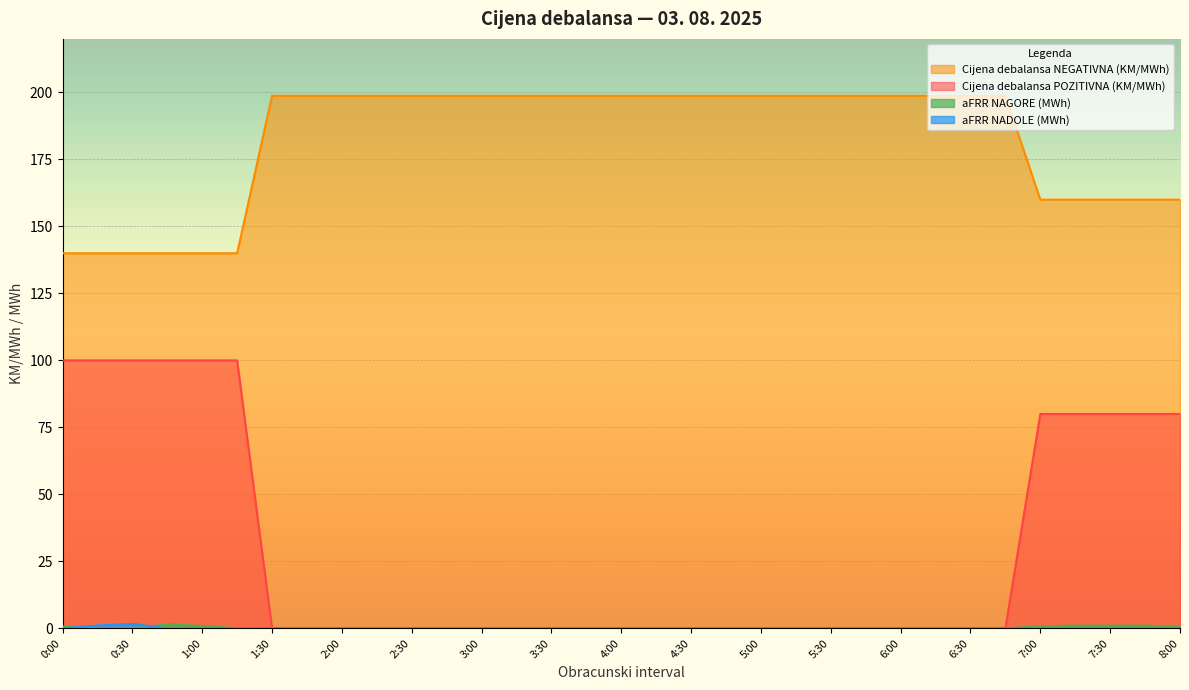

What is the difference between the highest and lowest values at 4:15?

198.8